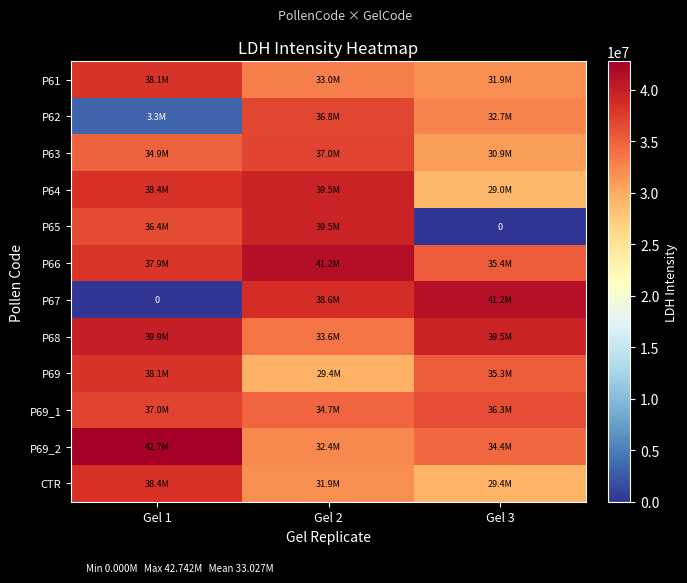

At Gel 1, list the series in order from largest to smallest.

P69_2, P68, P64, CTR, P61, P69, P66, P69_1, P65, P63, P62, P67